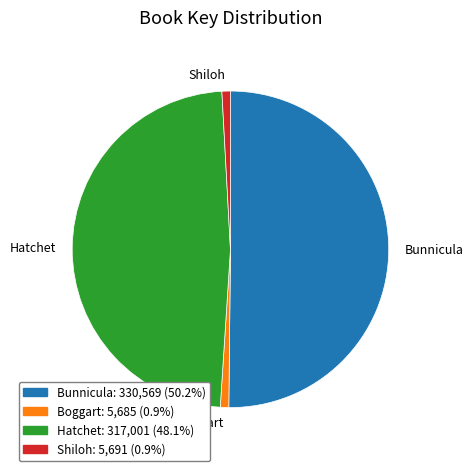

Is the sum of Shiloh and Bunnicula greater than half?

Yes